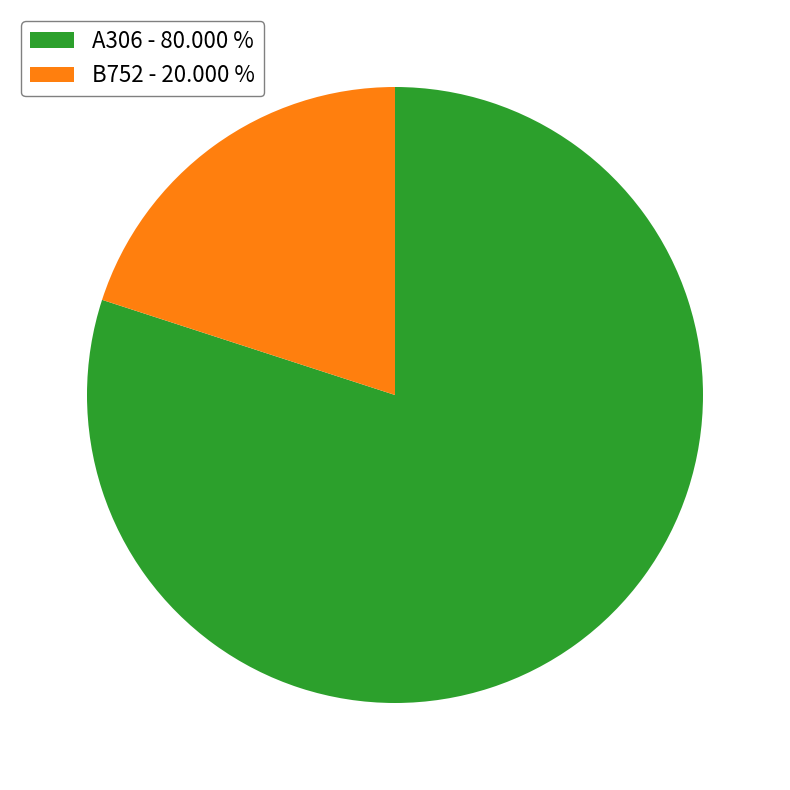

Which category has the smallest portion of the pie?

B752